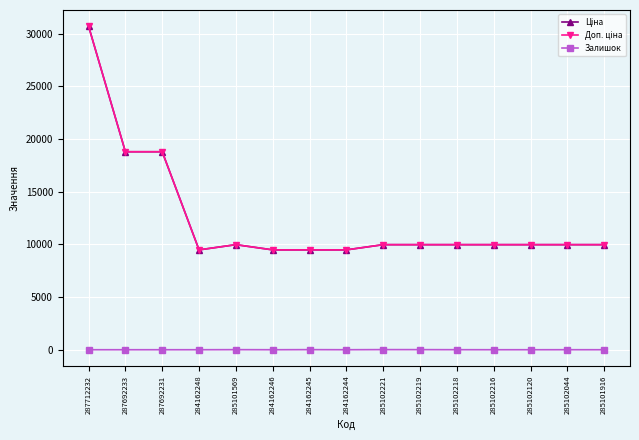

What is the label of the 7th point from the right?

285102221